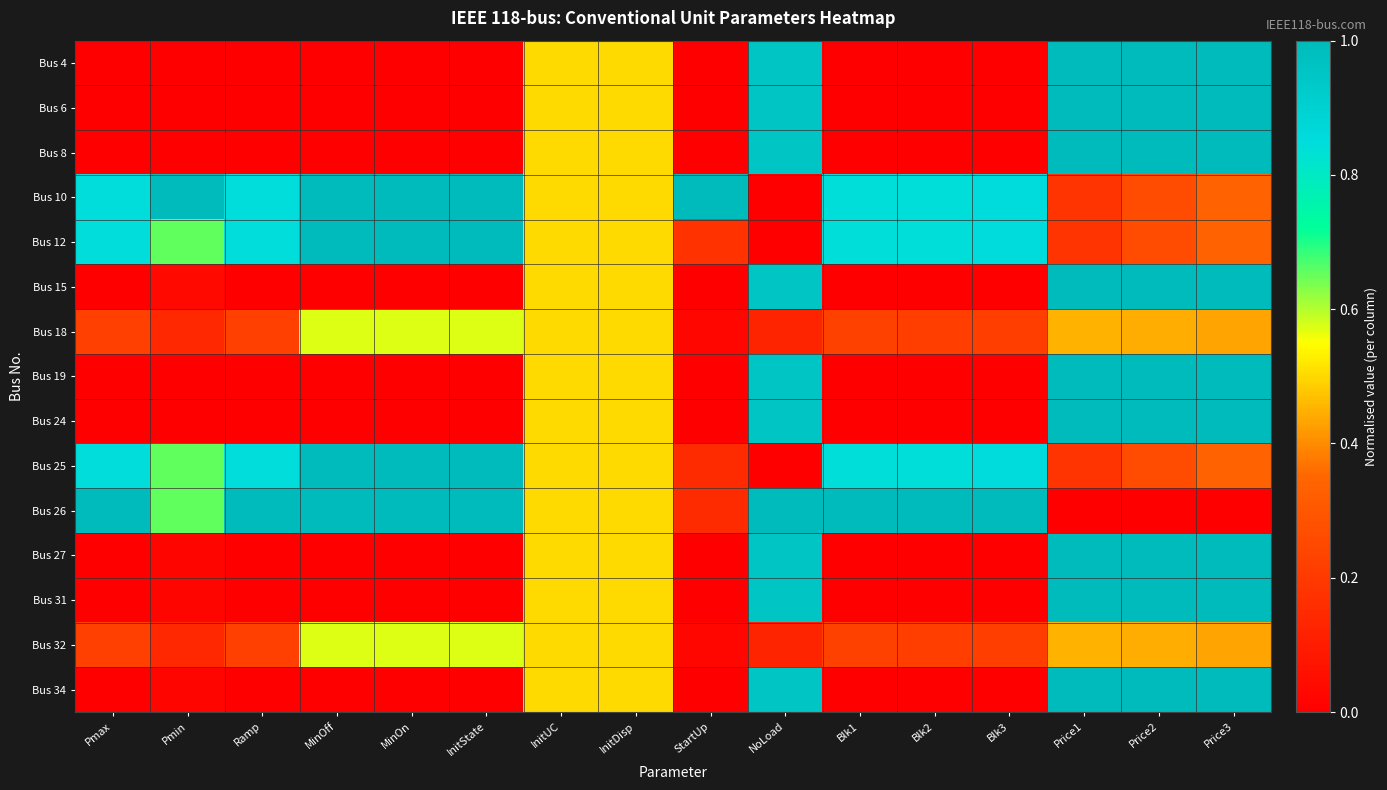

What is the spread (max minus min) of values at InitState?

1.0